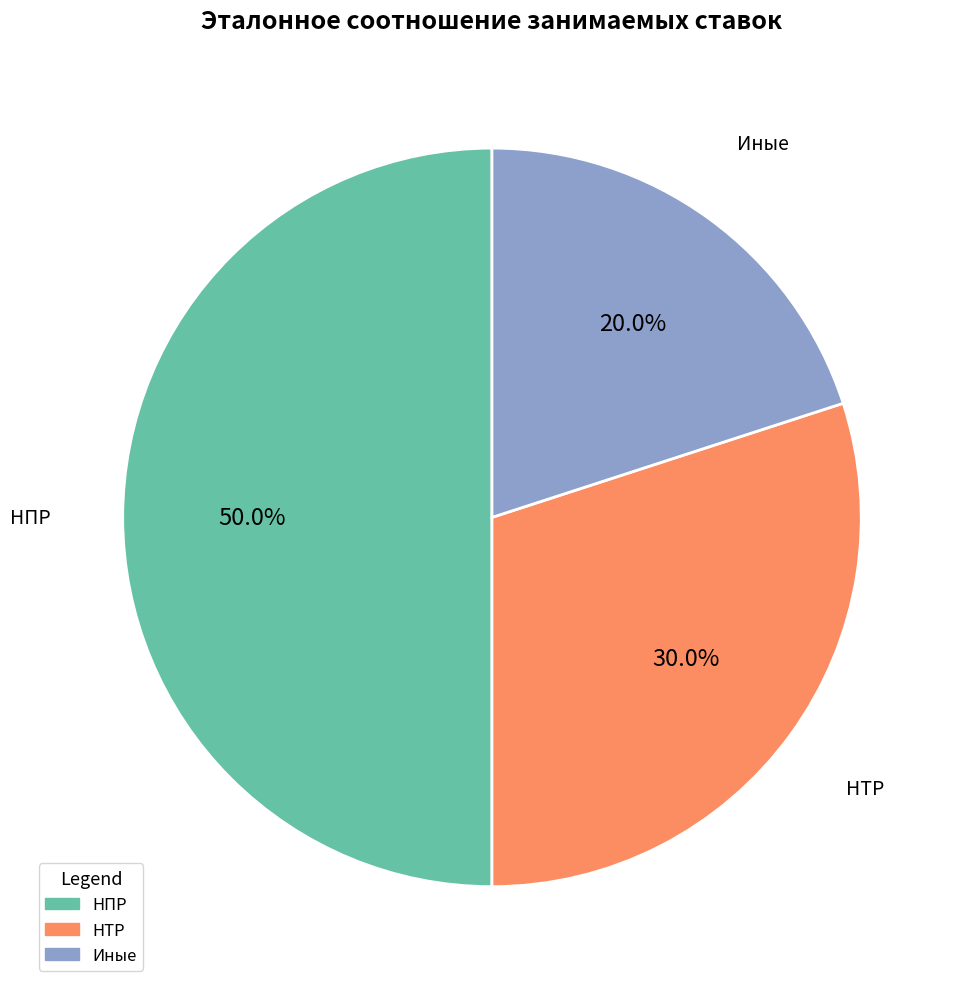

What portion of the pie excludes НПР?

50.0%